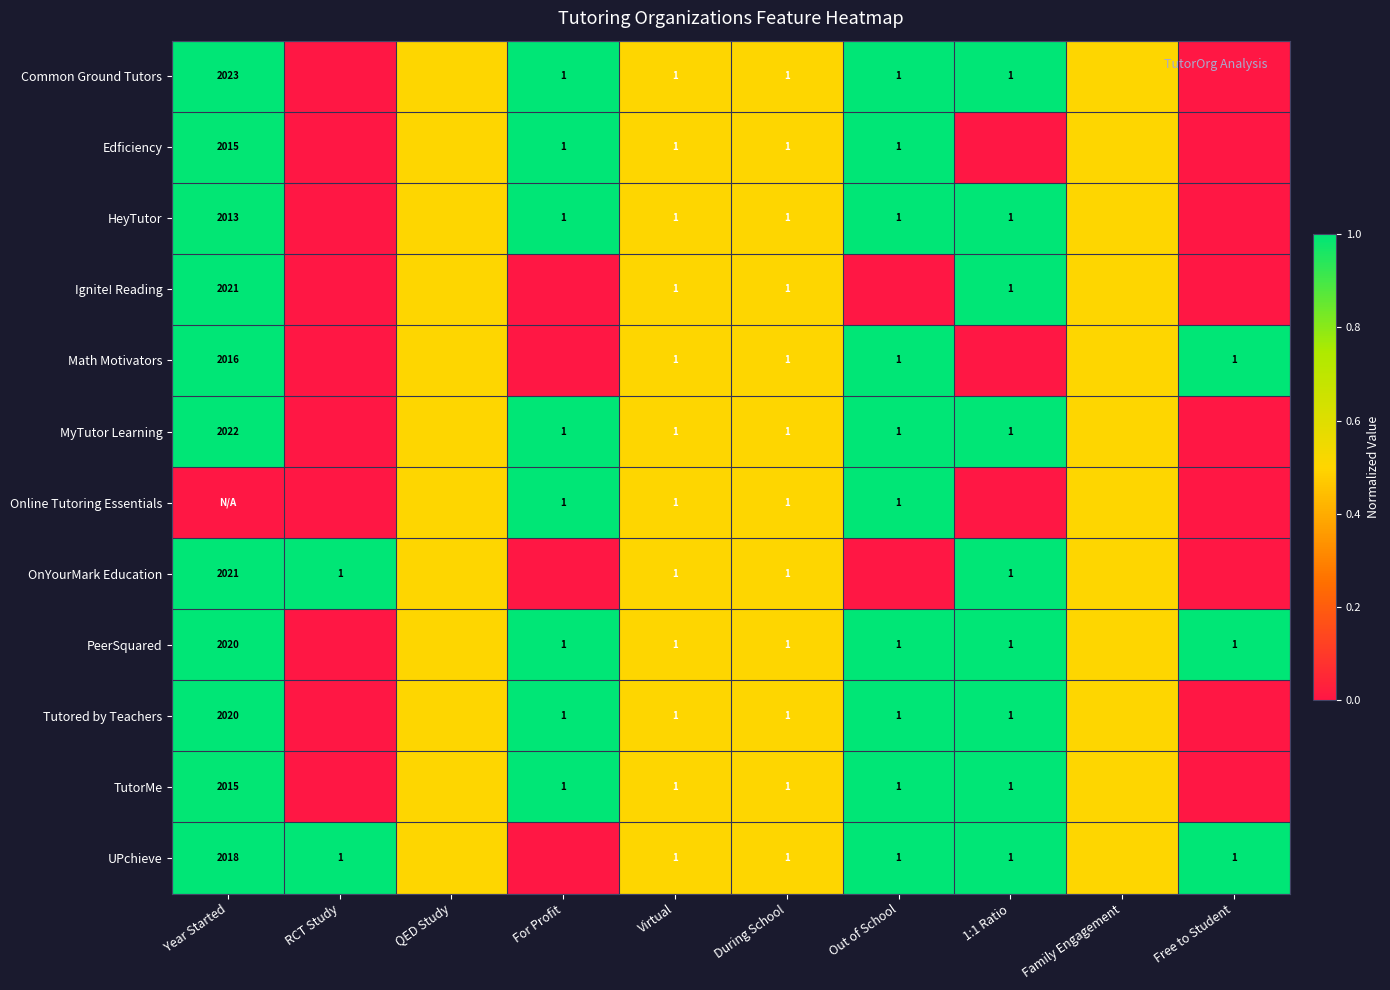

True or false: OnYourMark Education has a value of 1.5 at Virtual.

False